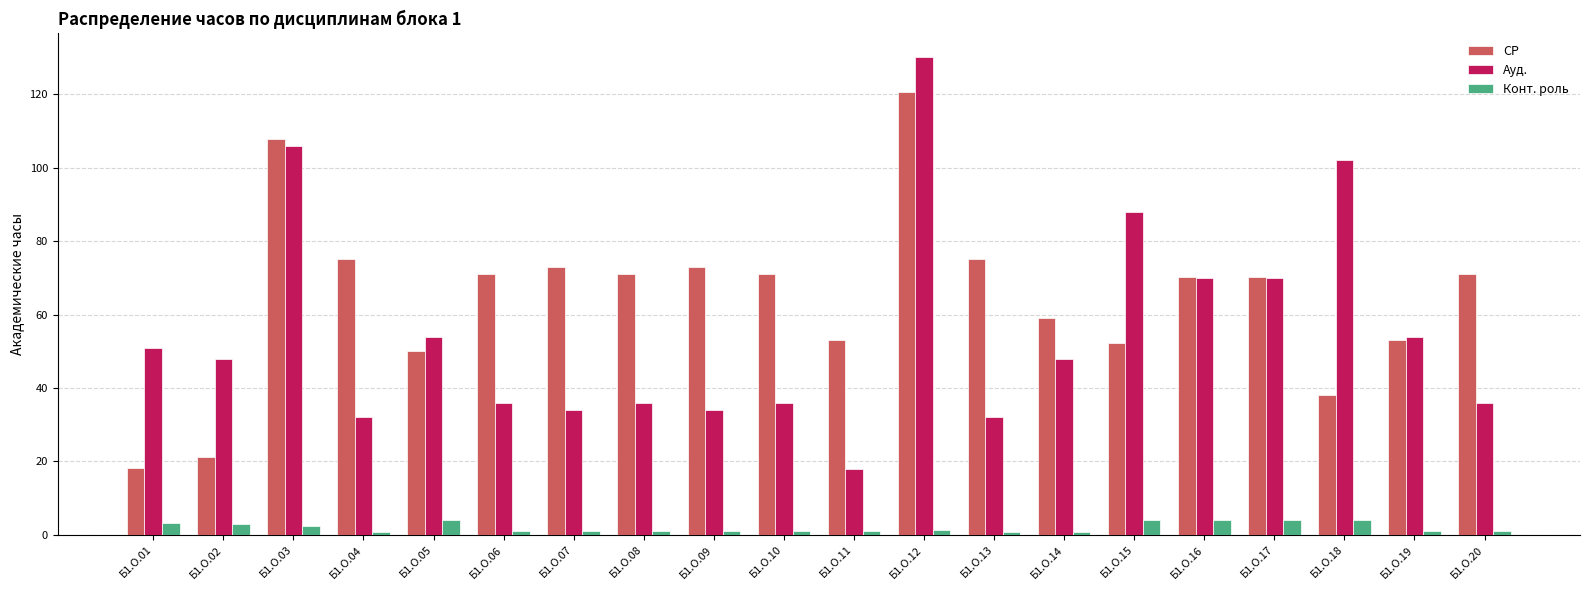

At which category is the sum across all series the highest?

Б1.О.12